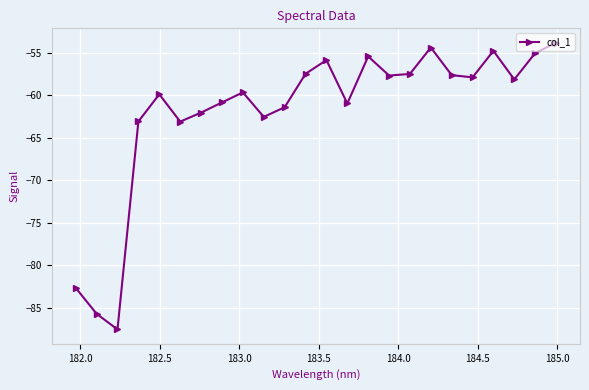

True or false: there are more than 2 points higher than both neighbors.

True